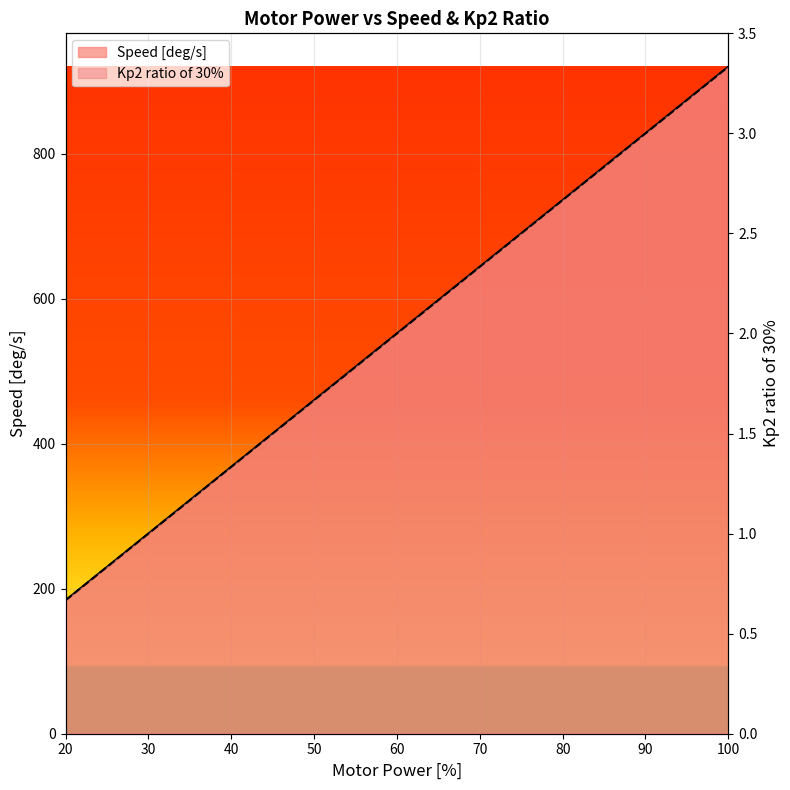

What are all the series names shown in the legend?

Speed [deg/s], Kp2 ratio of 30%